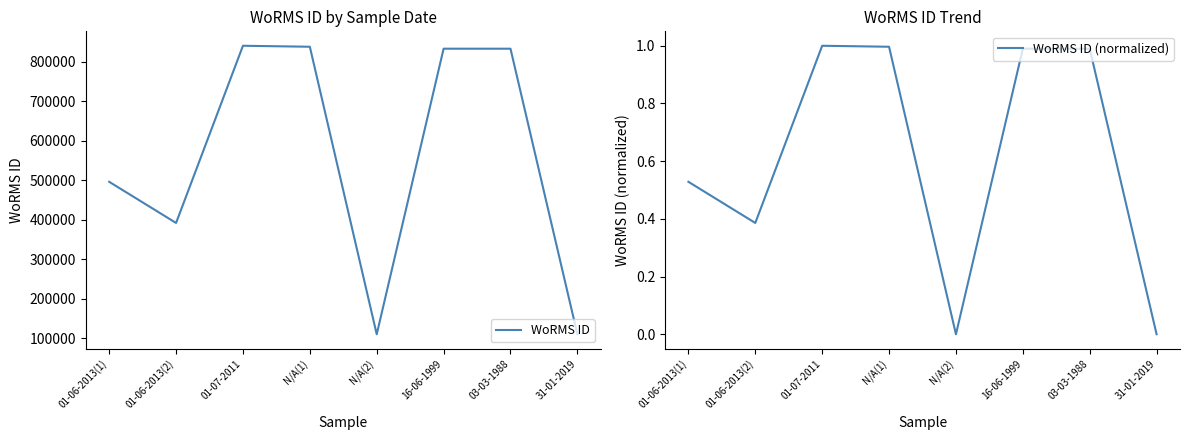

True or false: WoRMS ID (normalized) has more than 0 interior local peaks.

True